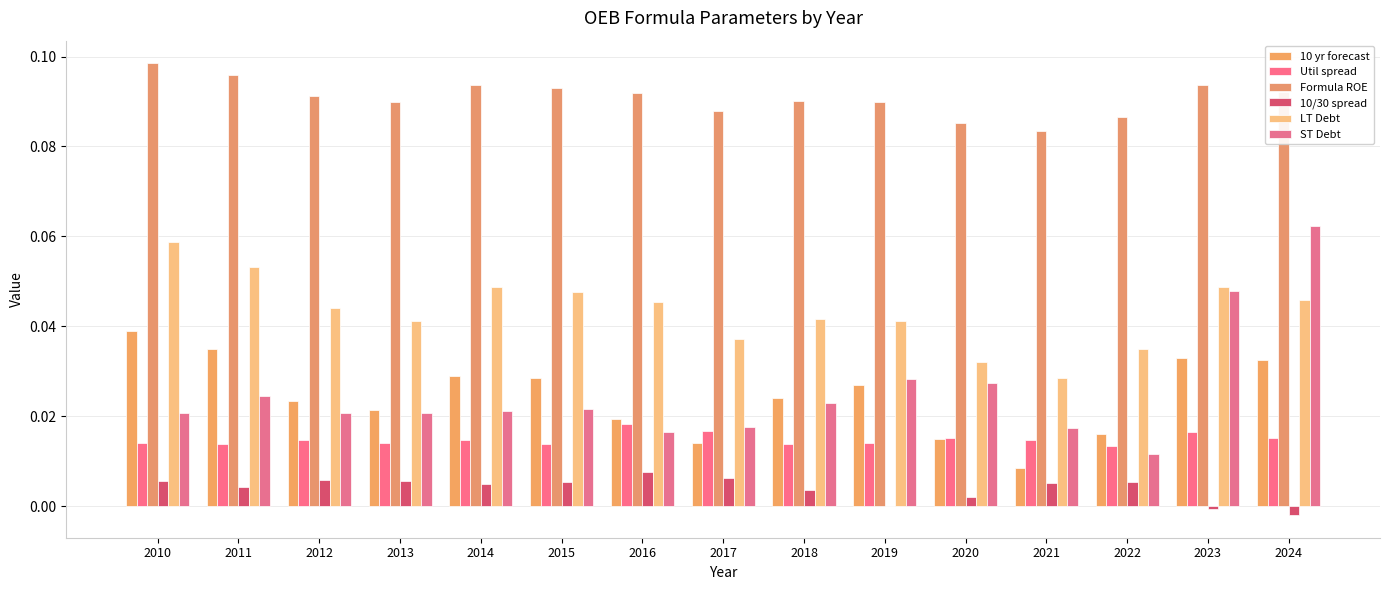

At 2022, list the series in order from largest to smallest.

Formula ROE, LT Debt, 10 yr forecast, Util spread, ST Debt, 10/30 spread